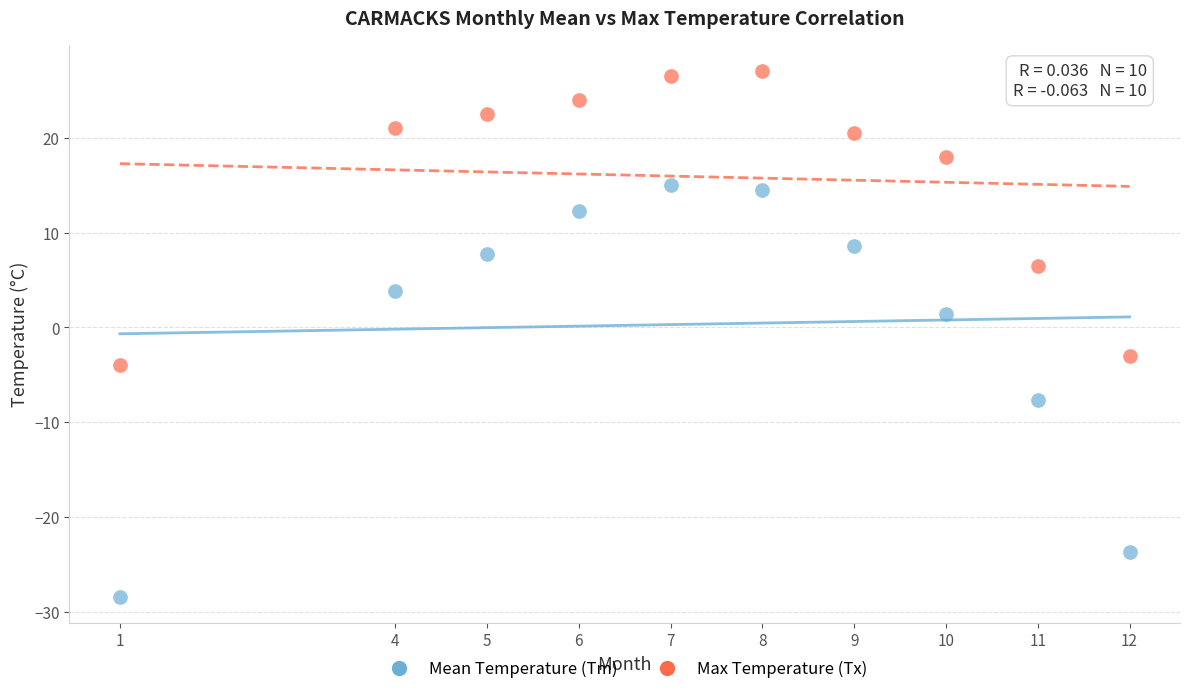

Which series has the widest spread of Y values?

Mean Temperature (Tm)